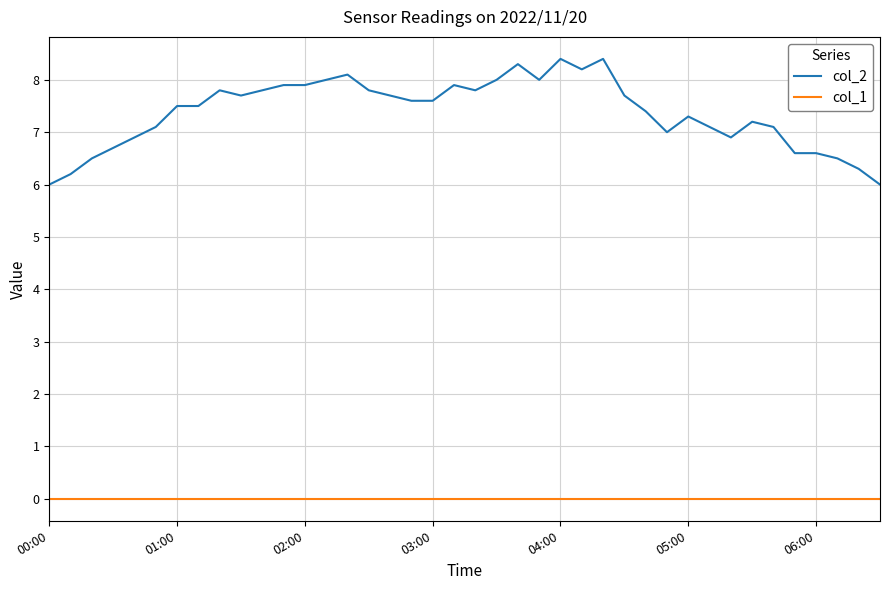

True or false: col_1 and col_2 intersect in this chart.

False